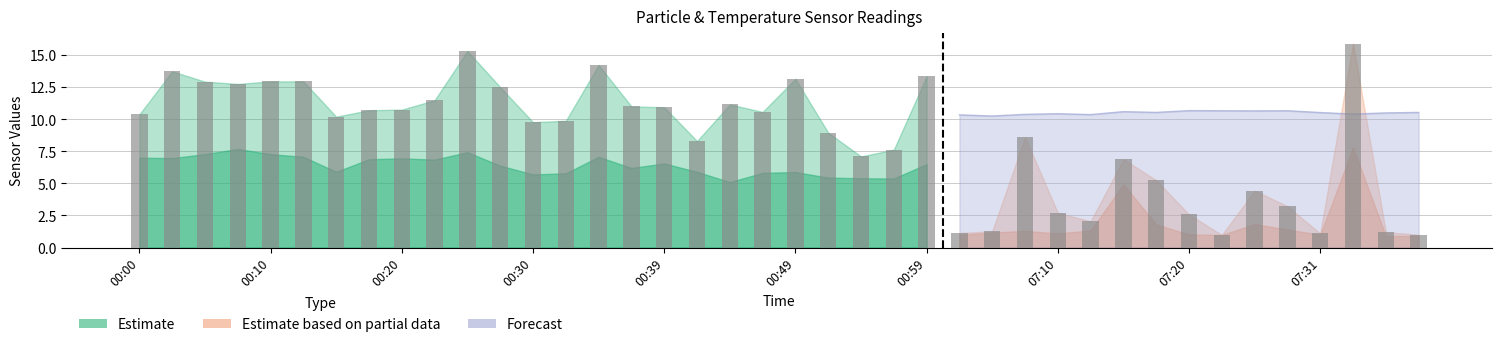

What is the change in value from 16 to 21?

-2.0